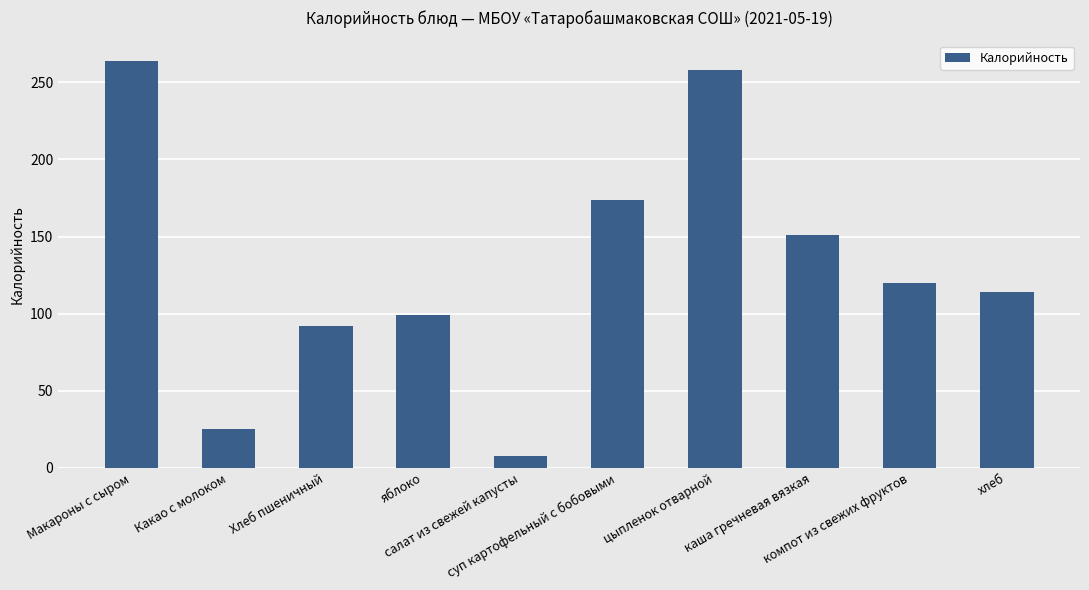

Reading left to right, list all the values displayed in this chart.

Макароны с сыром=264.0	Какао с молоком=25.0	Хлеб пшеничный=91.8	яблоко=99.0	салат из свежей капусты=7.6	суп картофельный с бобовыми=174.0	цыпленок отварной=258.0	каша гречневая вязкая=151.0	компот из свежих фруктов=120.0	хлеб=114.0